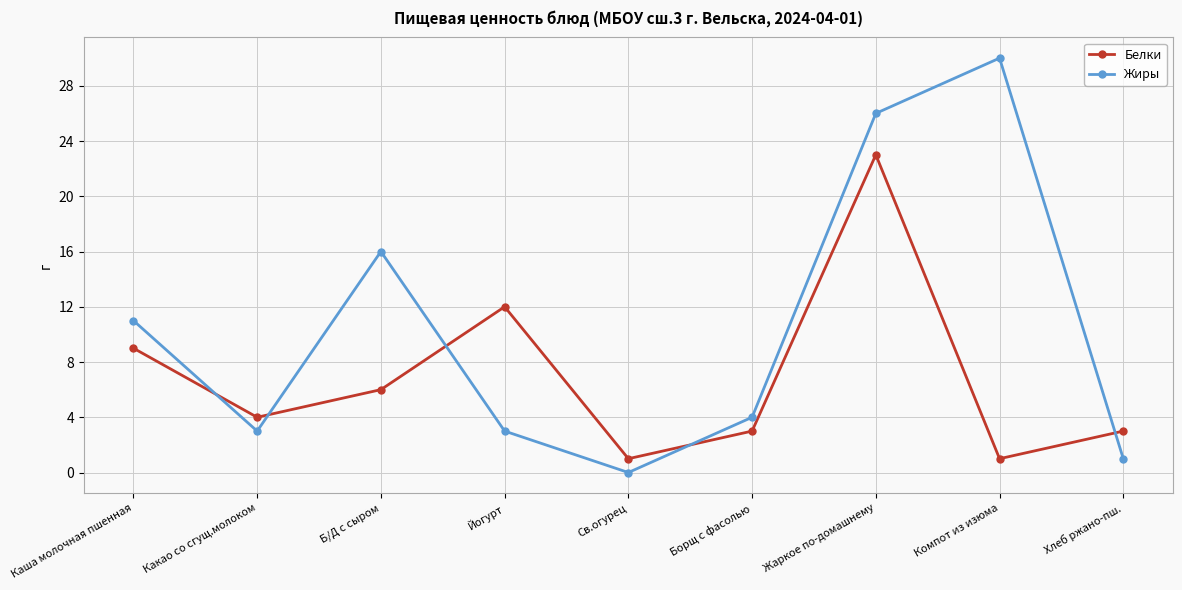

In Белки, how many points are higher than both neighbors (excluding endpoints)?

2